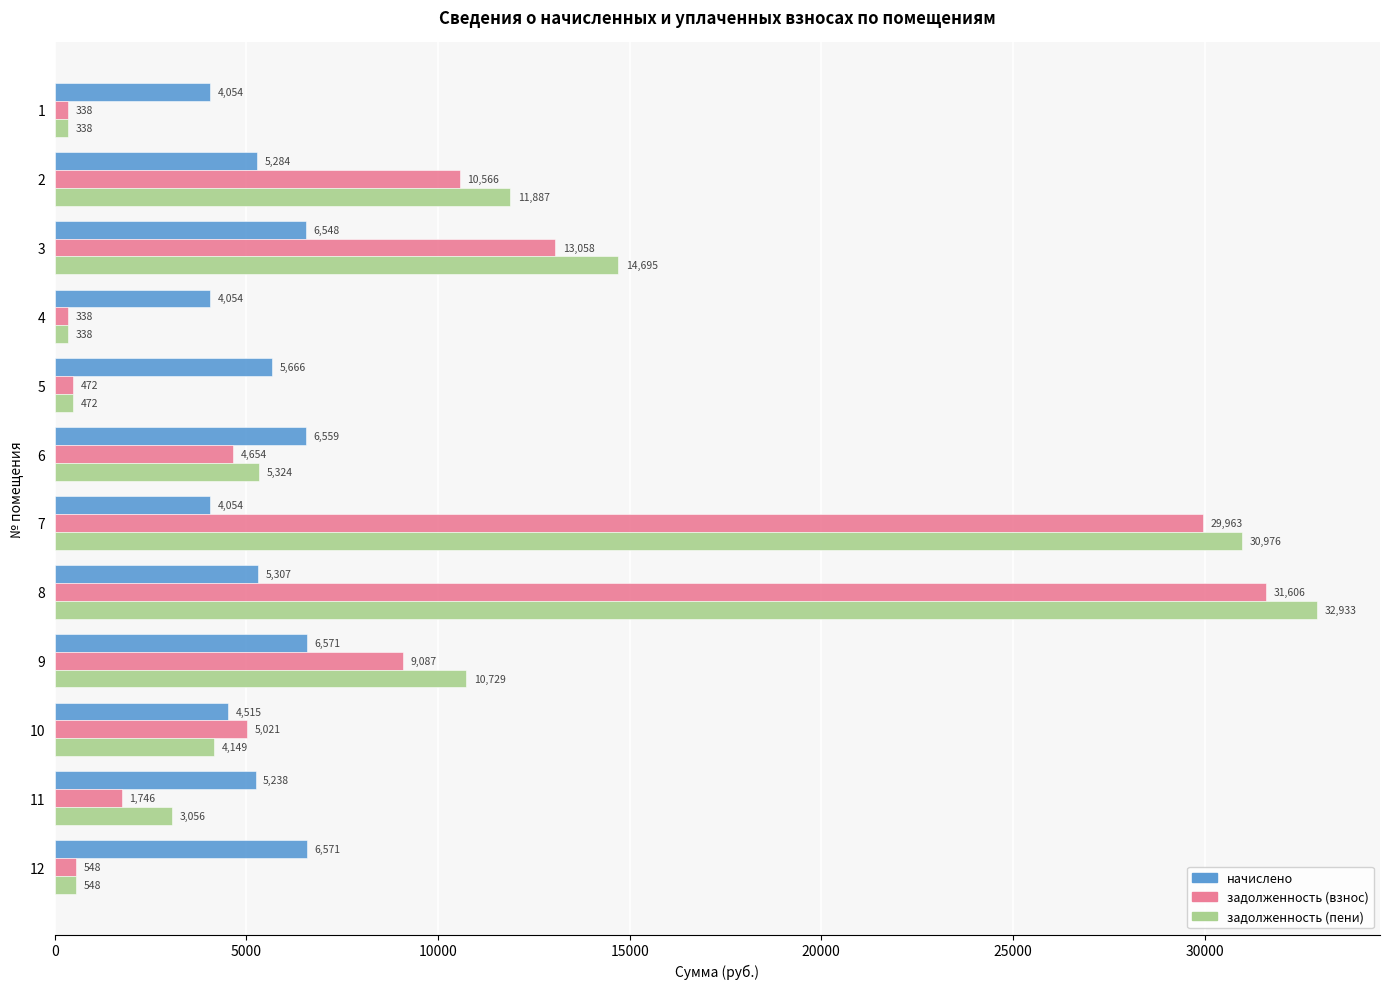

Where is начислено nearest to the value 5312?

8